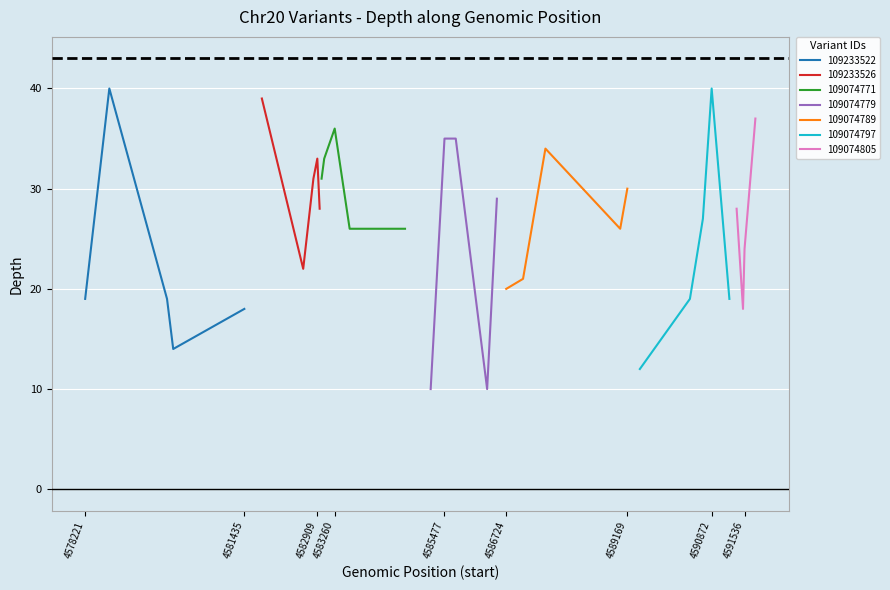

What is the value of the 5th point from the left?

18